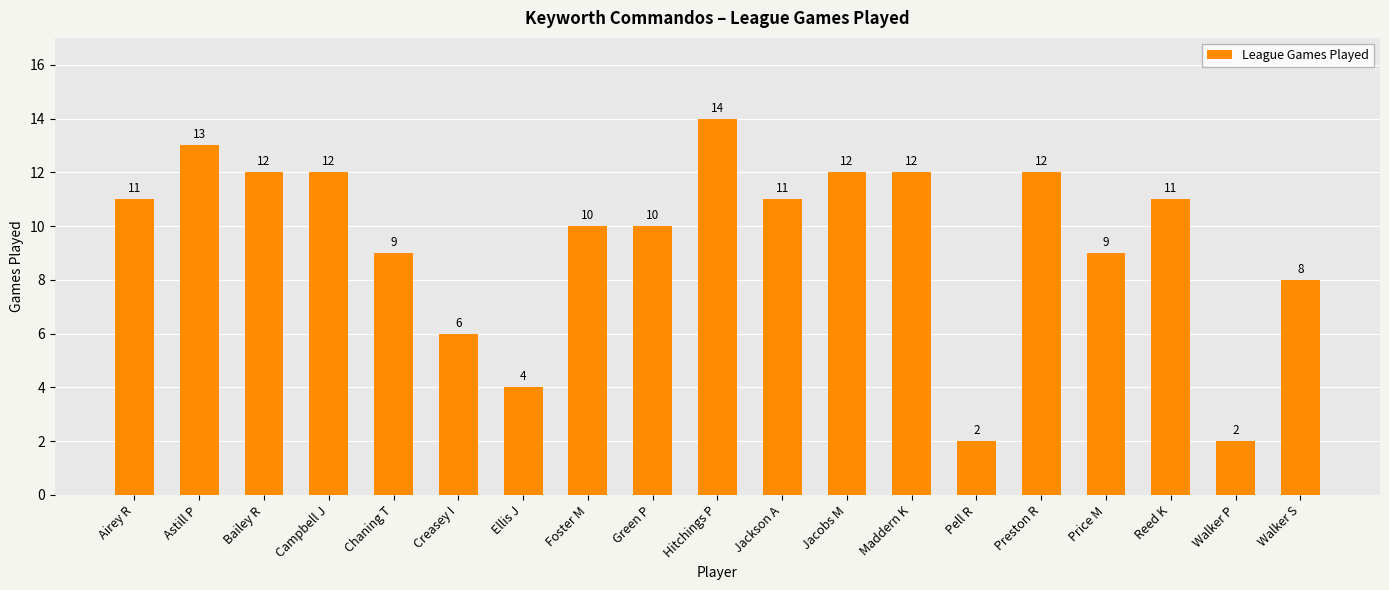

Reading left to right, what are all the values shown in this chart?

Airey R=11	Astill P=13	Bailey R=12	Campbell J=12	Chaning T=9	Creasey I=6	Ellis J=4	Foster M=10	Green P=10	Hitchings P=14	Jackson A=11	Jacobs M=12	Maddern K=12	Pell R=2	Preston R=12	Price M=9	Reed K=11	Walker P=2	Walker S=8